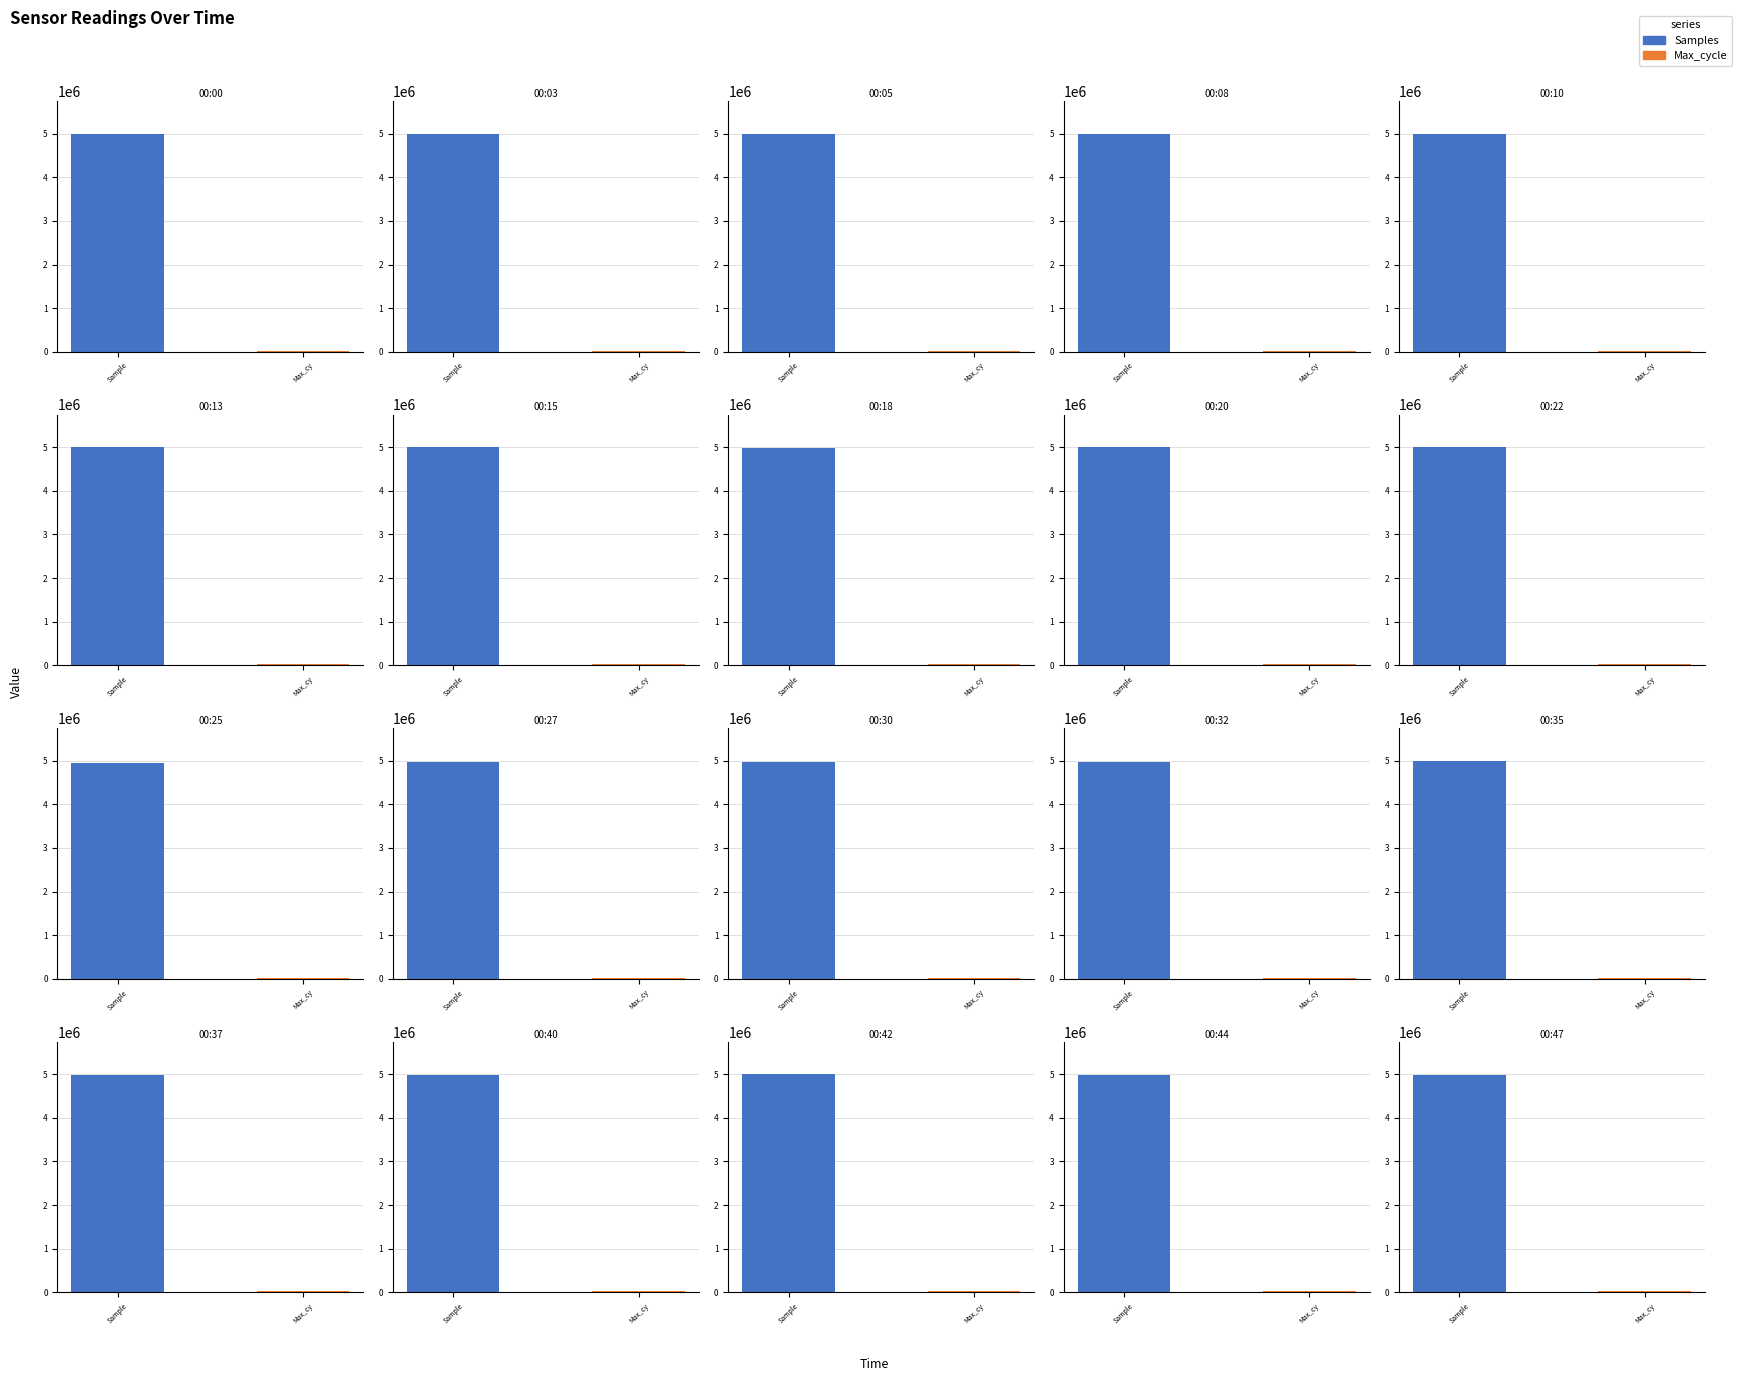

What are all the series names shown in the legend?

Samples, Max_cycle